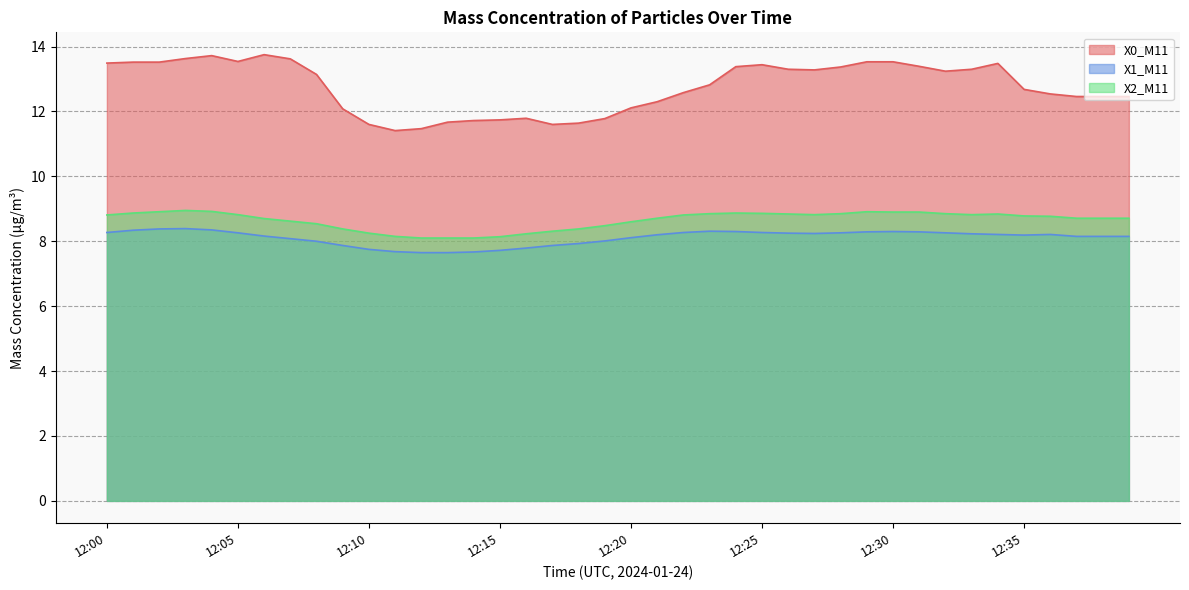

What is the maximum value for X0_M11?

13.8